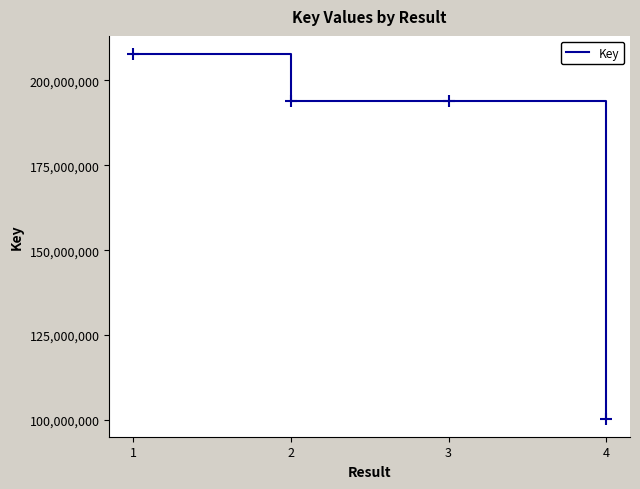

What is the difference between the maximum and second lowest values?

13888167